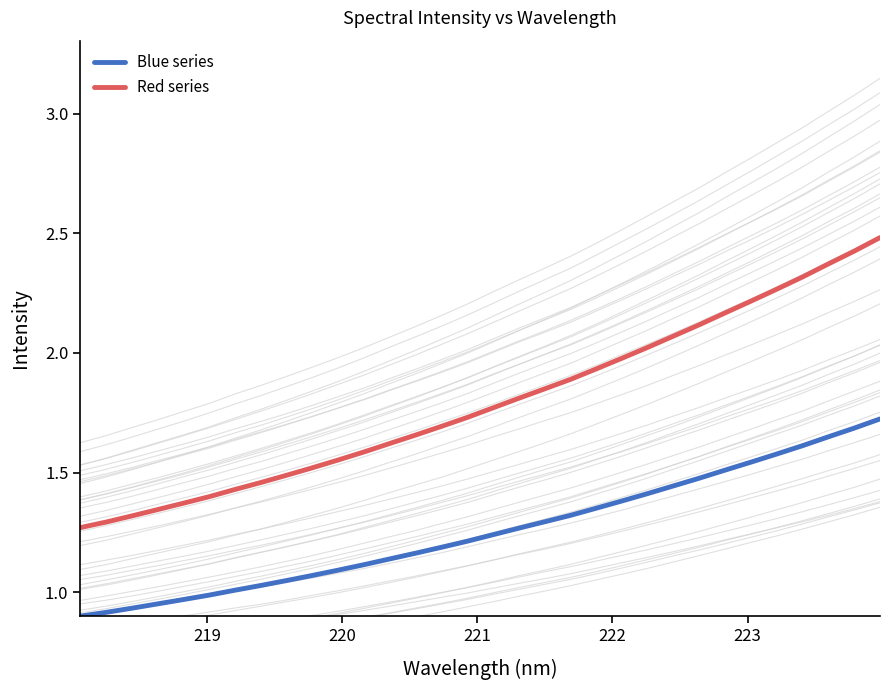

Is this an area chart (filled region under the line)?

No